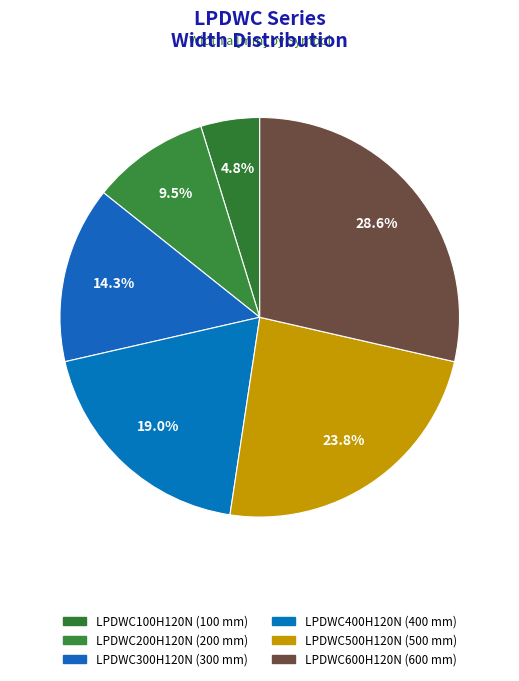

How many segments does this pie chart have?

6